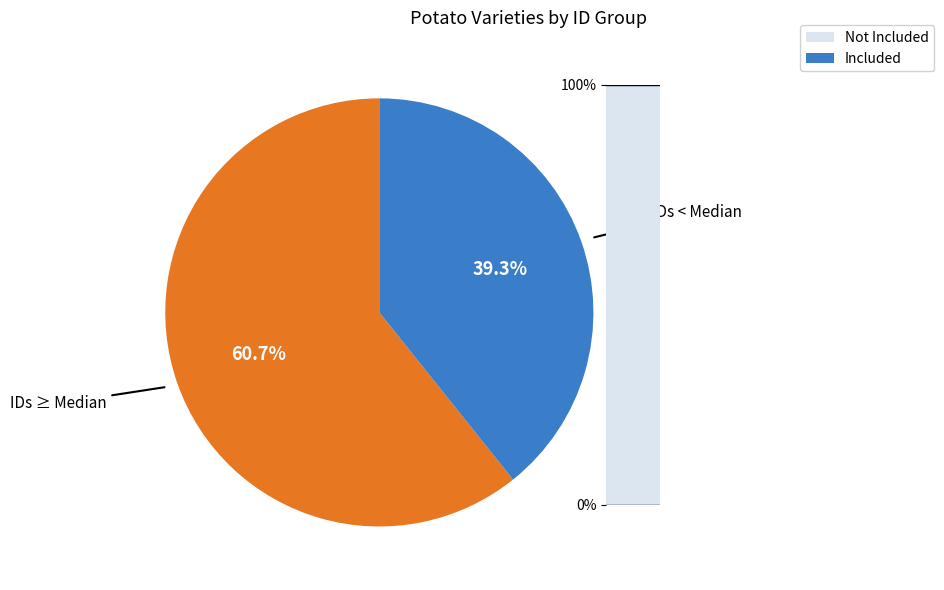

Does any single category account for the majority?

Yes